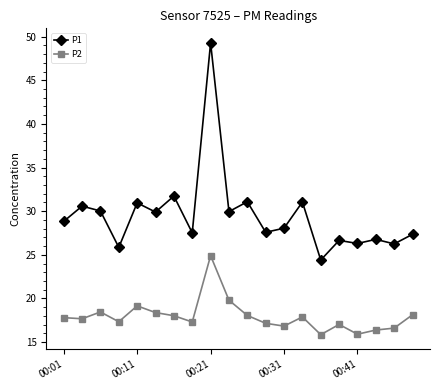

List the series in order of their overall mean, lowest first.

P2, P1